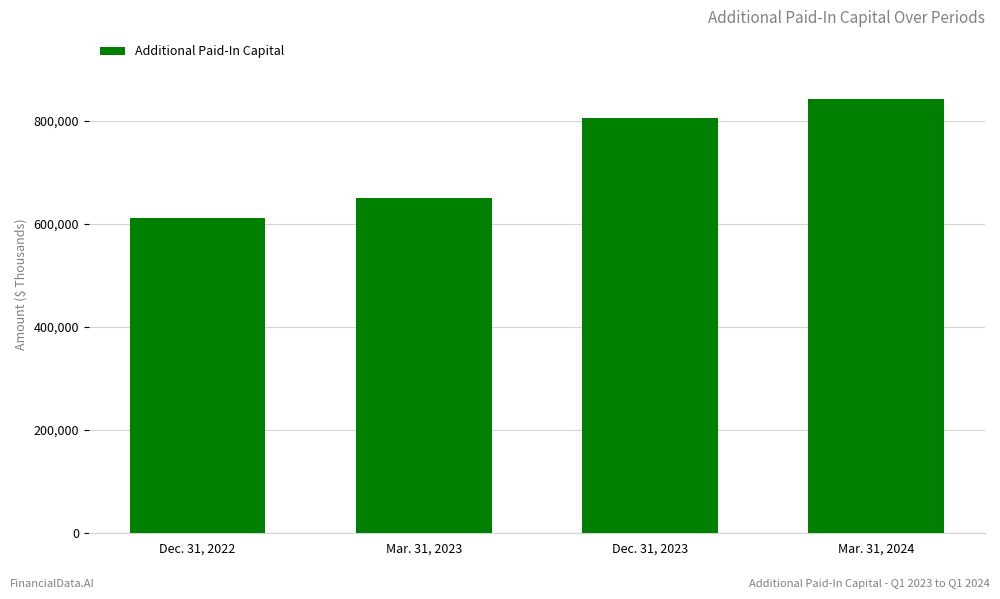

What is the average value?

727166